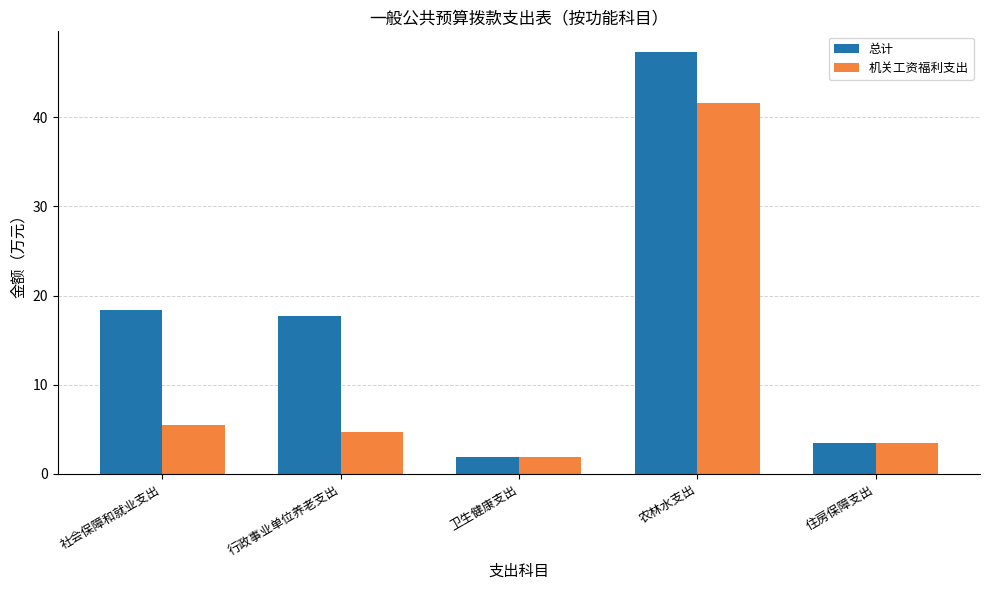

List the series in order of their overall mean, highest first.

总计, 机关工资福利支出